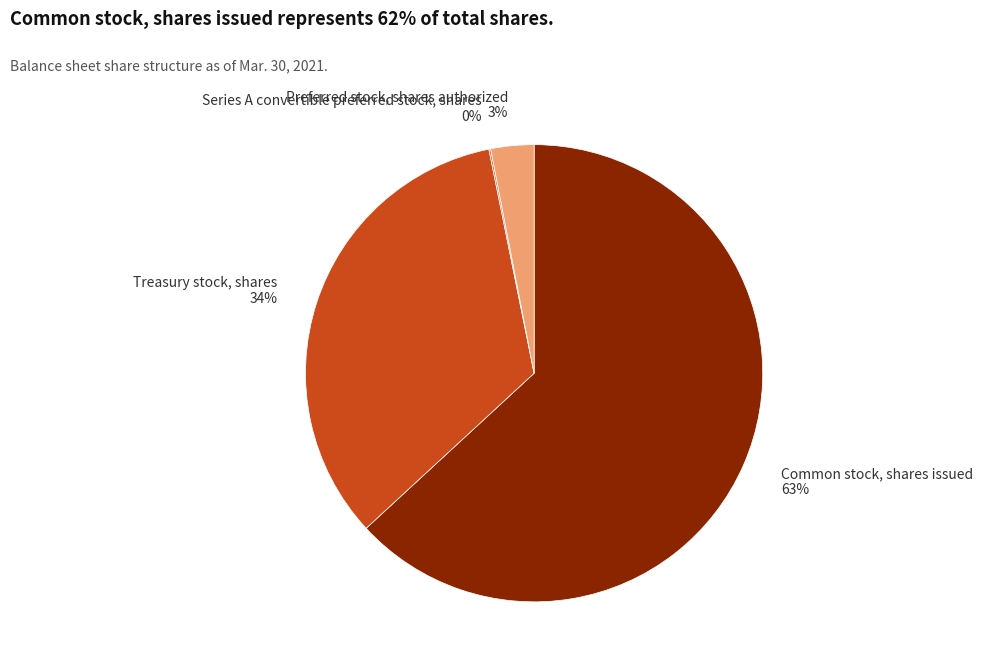

Combined, do Preferred stock, shares authorized 3% and Treasury stock, shares 34% account for over 50%?

No